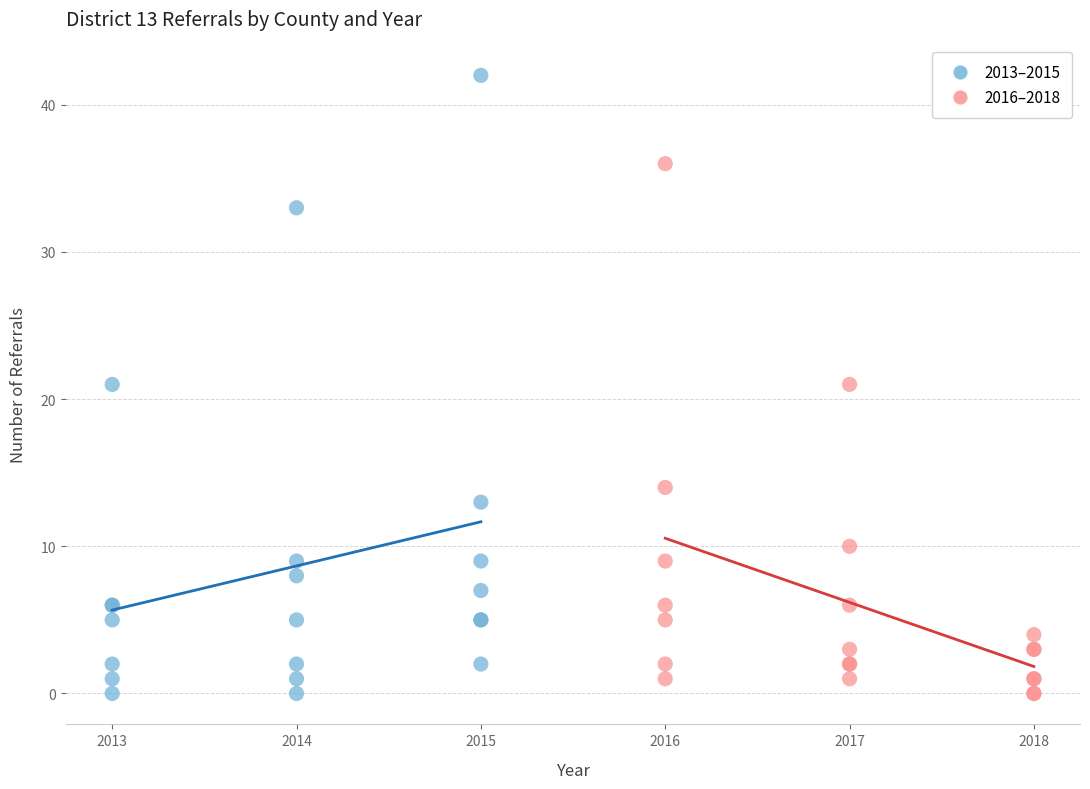

Which series has the largest Y range (max minus min)?

2013–2015